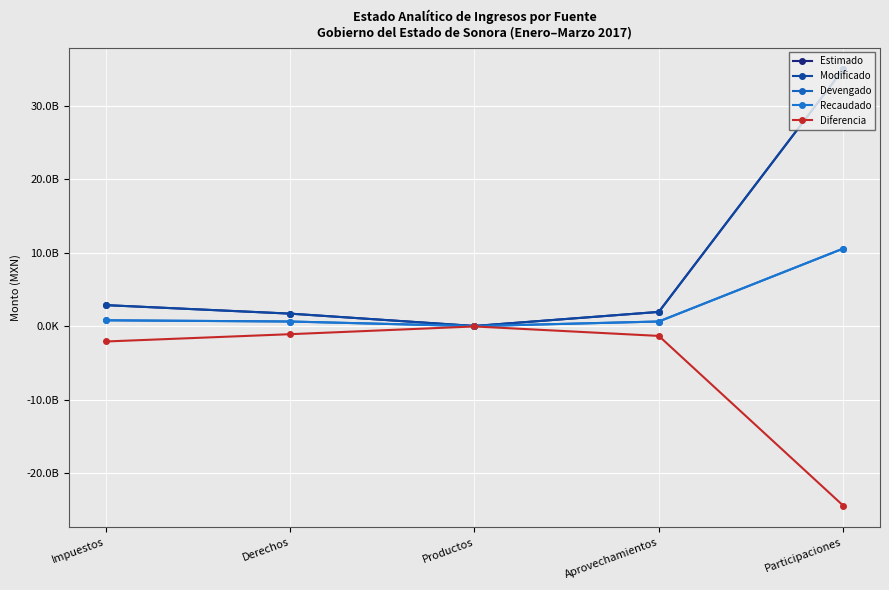

Reading left to right, extract all data points from this chart.

Estimado: 2884280750.0	1725981511.0	45792731.0	1961829144.0	34974309022.0
Modificado: 2884280750.0	1725981511.0	45792731.0	1961829144.0	34974309022.0
Devengado: 818600194.5	653391273.4	27109548.7	655284933.0	10578129236.9
Recaudado: 818600194.5	653391273.4	27109548.7	655284933.0	10578129236.9
Diferencia: -2065680555.5	-1072590237.6	-18683182.3	-1306544211.0	-24396179785.1